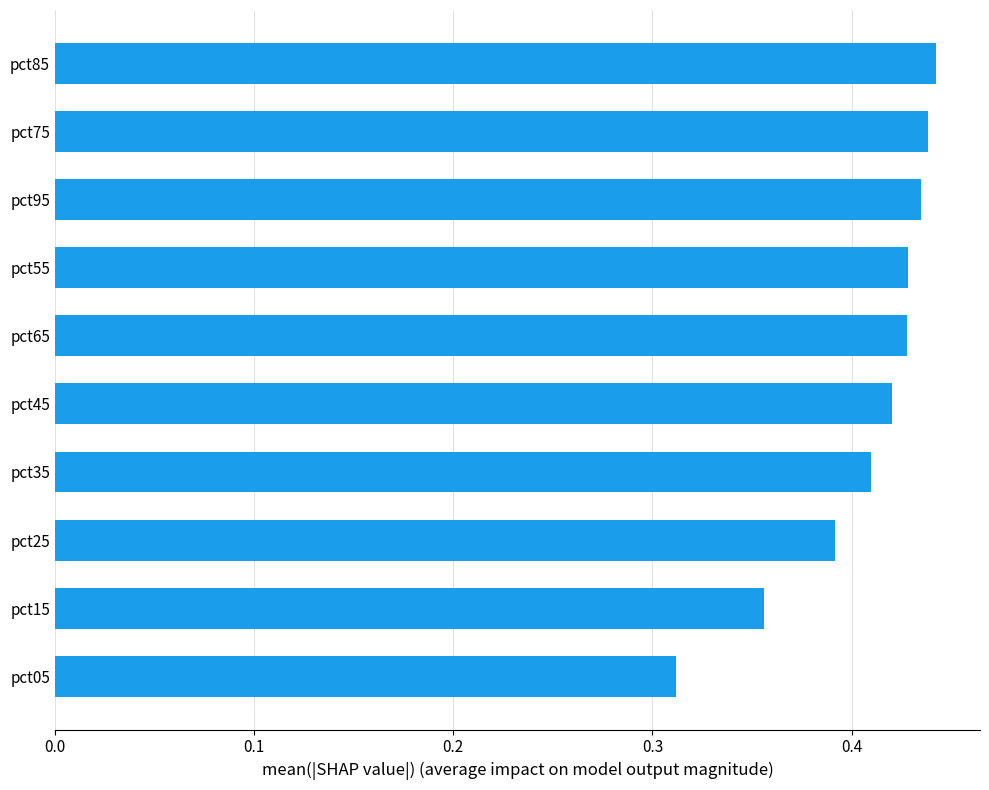

The chart shows a value of 0.7 at pct65. True or false?

False